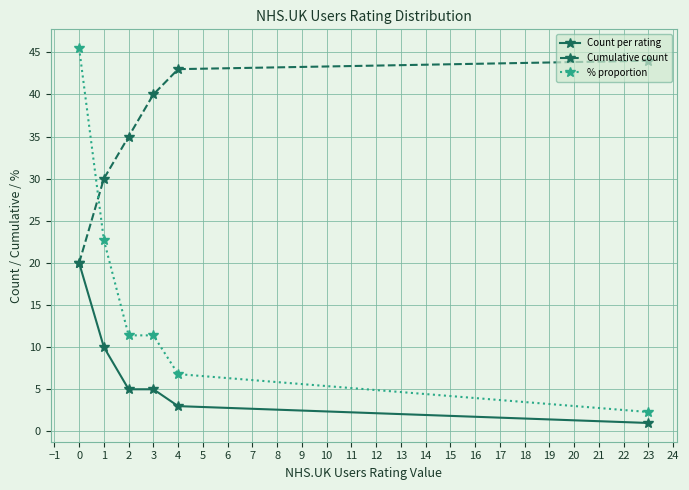

How many values in the % proportion series are below 11?

2